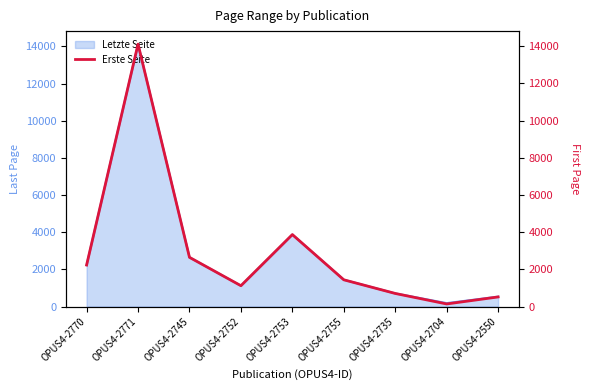

At which label is the value closest to 7122?

OPUS4-2753